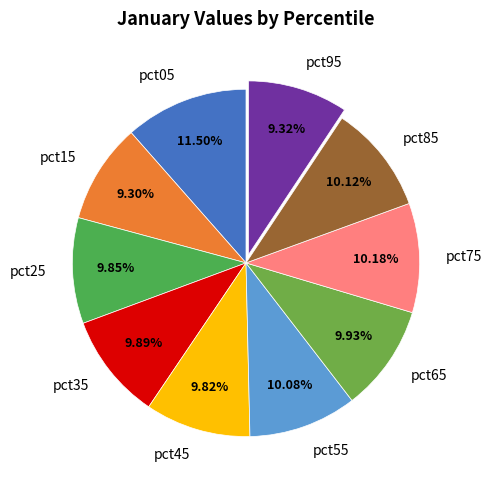

To the nearest percent, what portion does pct65 represent?

10%